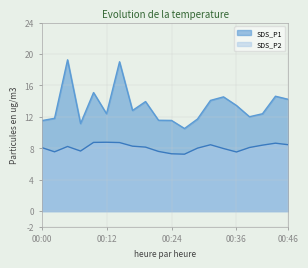

Is the value of SDS_P2 at 00:15 greater than the value of SDS_P1 at 00:46?

No